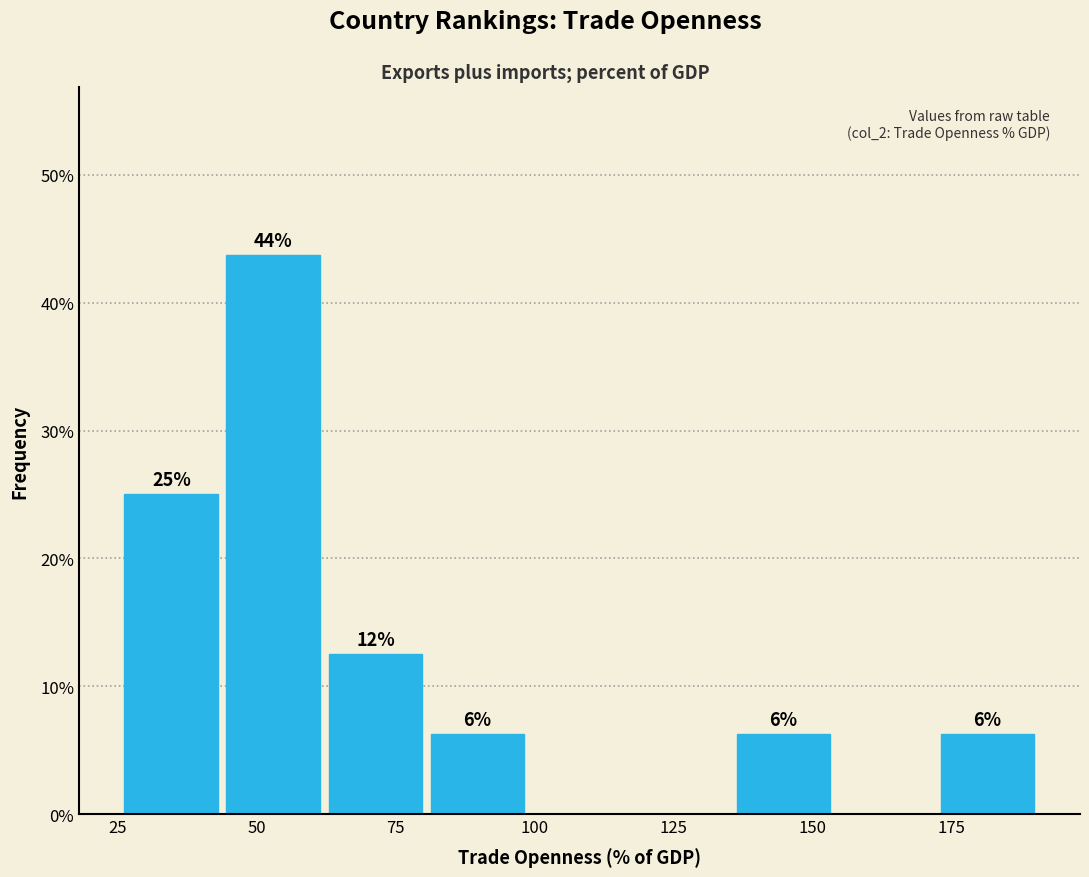

Read against the x-axis, roughly where is the centre of the tallest bar?

55